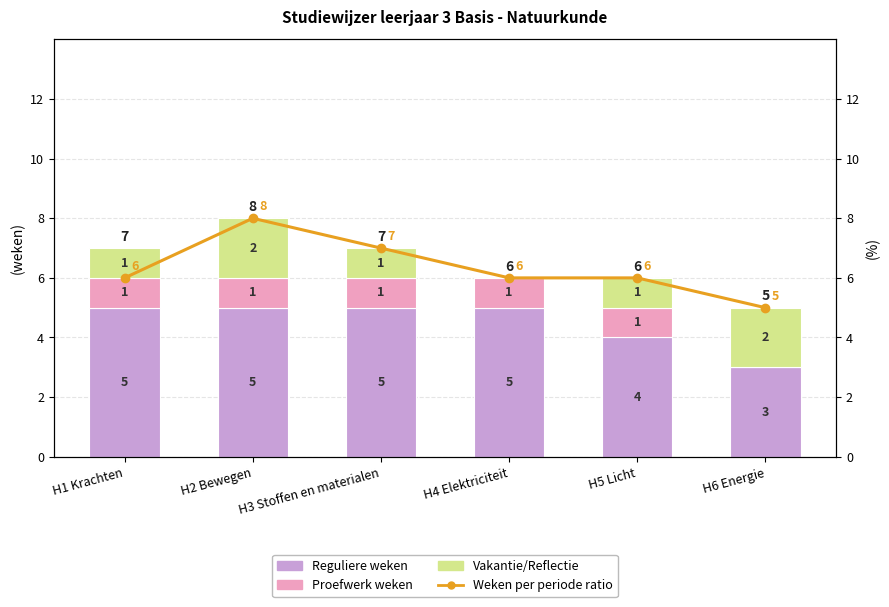

Between H3 Stoffen en materialen and H5 Licht, which series saw the biggest shift?

Reguliere weken